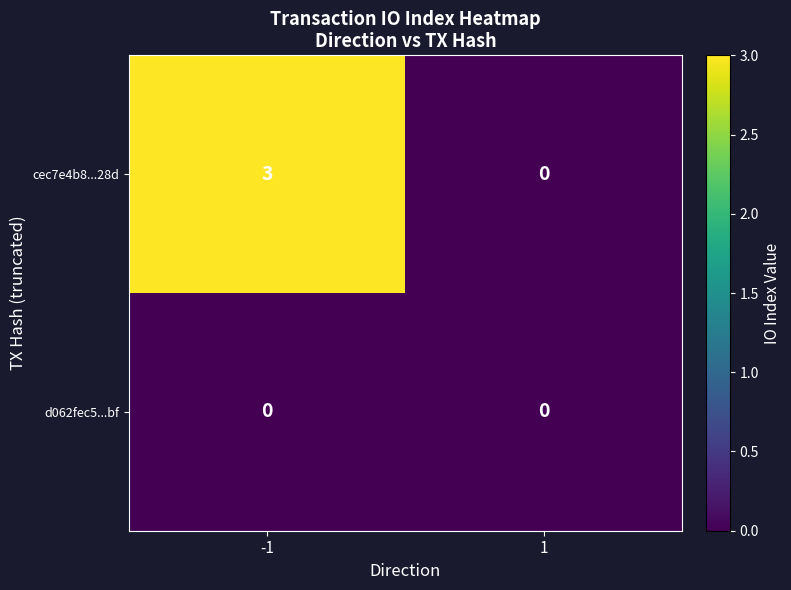

List the labels in order of d062fec5...bf value, largest first.

-1, 1